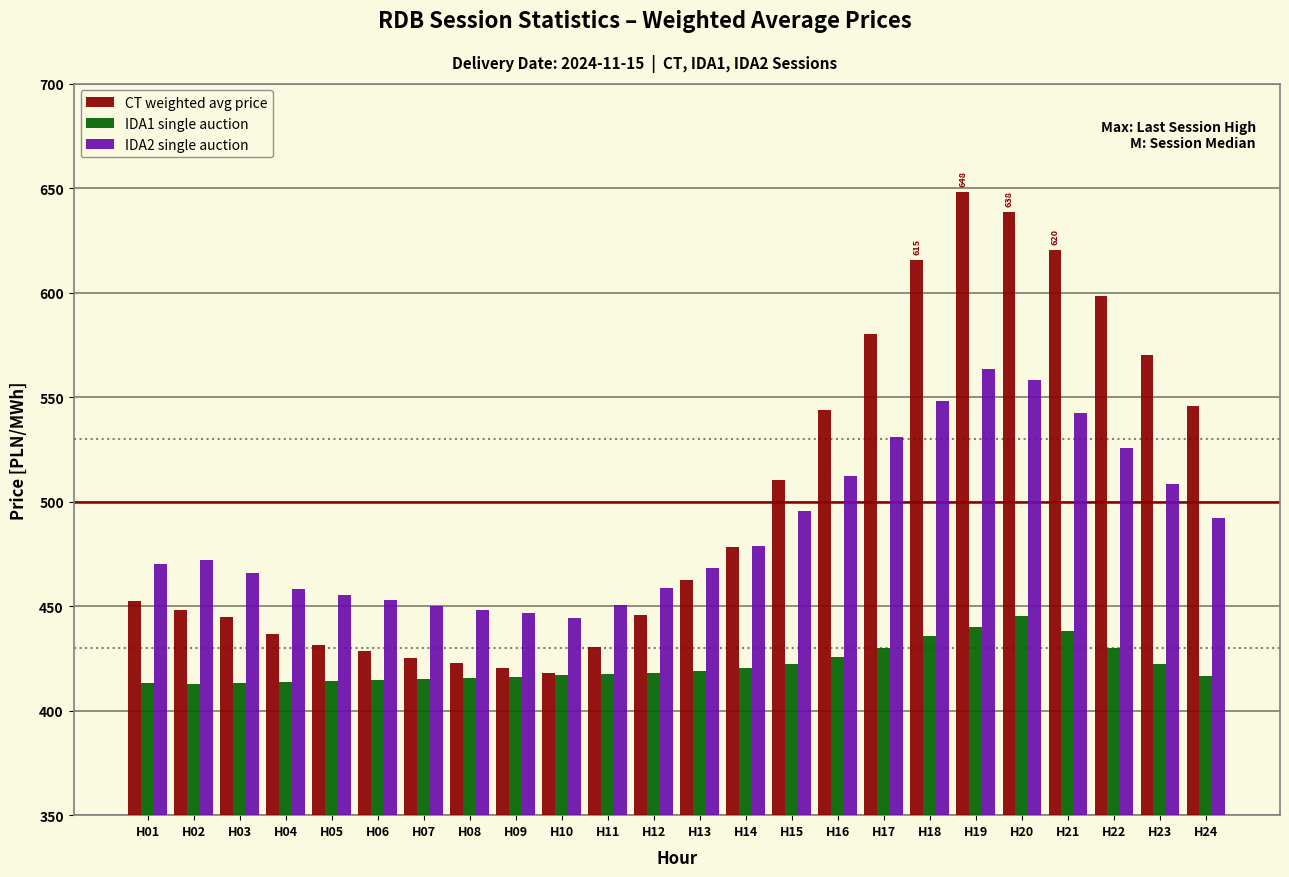

What is the average value of the IDA1 single auction series?

422.0